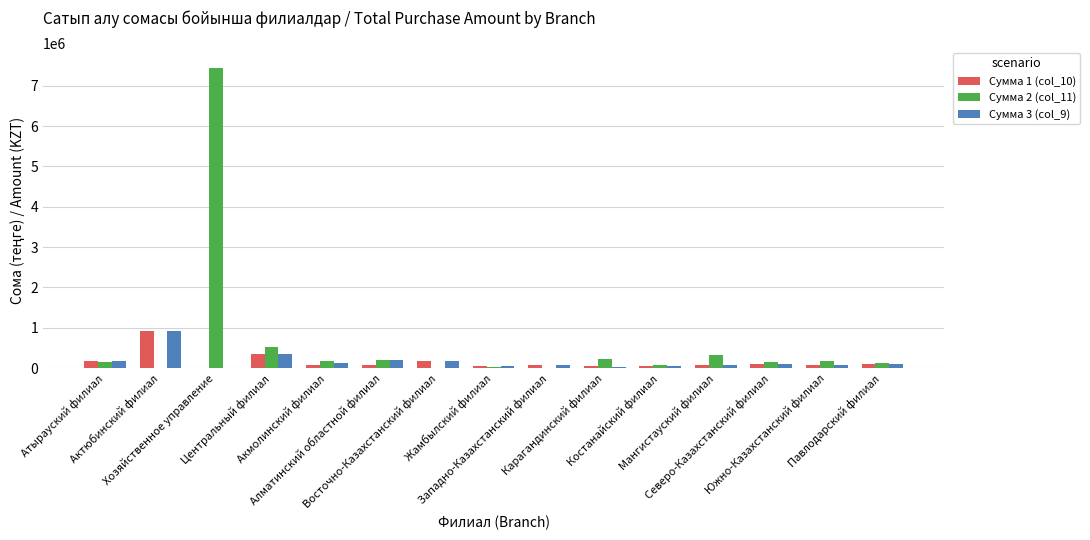

Which series has the largest total across all categories?

Сумма 2 (col_11)